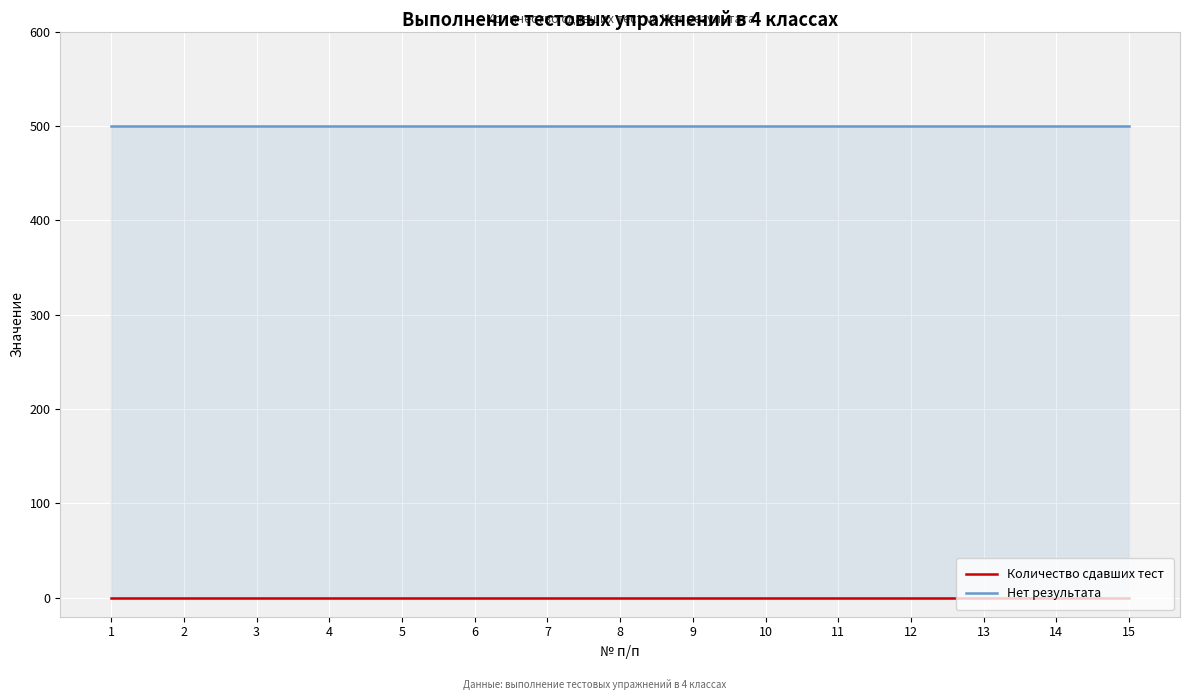

Does the chart display data point markers on the line(s)?

No